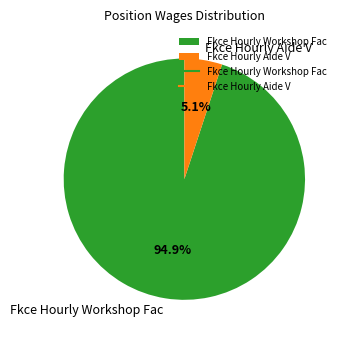

Is Fkce Hourly Workshop Fac the majority of the pie?

Yes